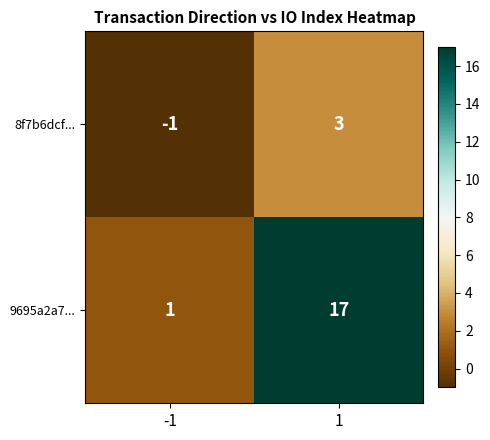

What is the maximum value shown in the chart?

17